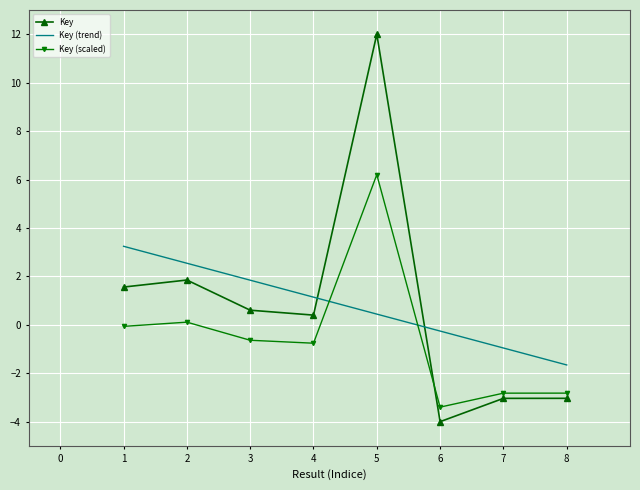

What is the change in value from 4 to 5?

+7.0